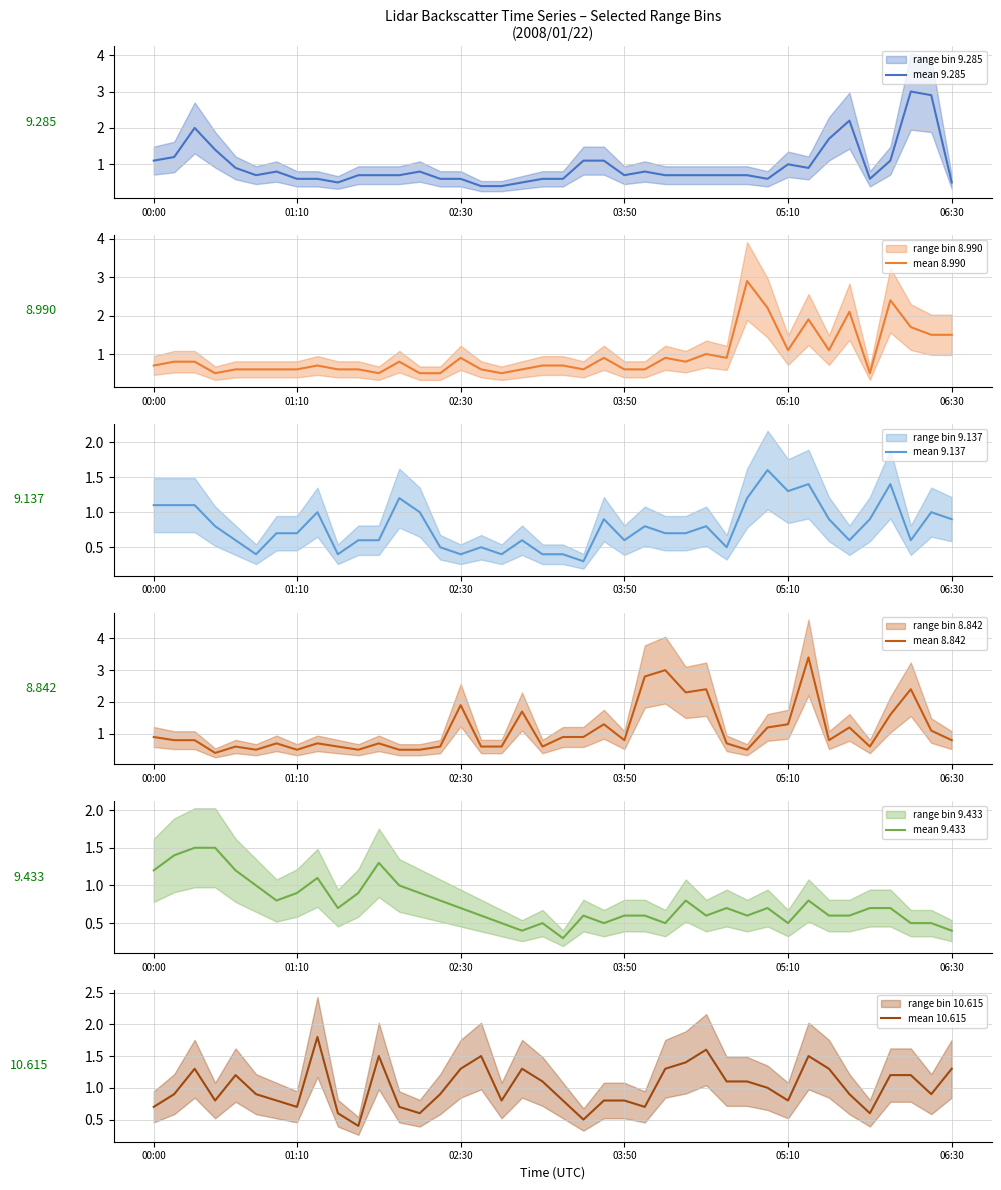

At which label is mean 9.433 closest to 0?

20